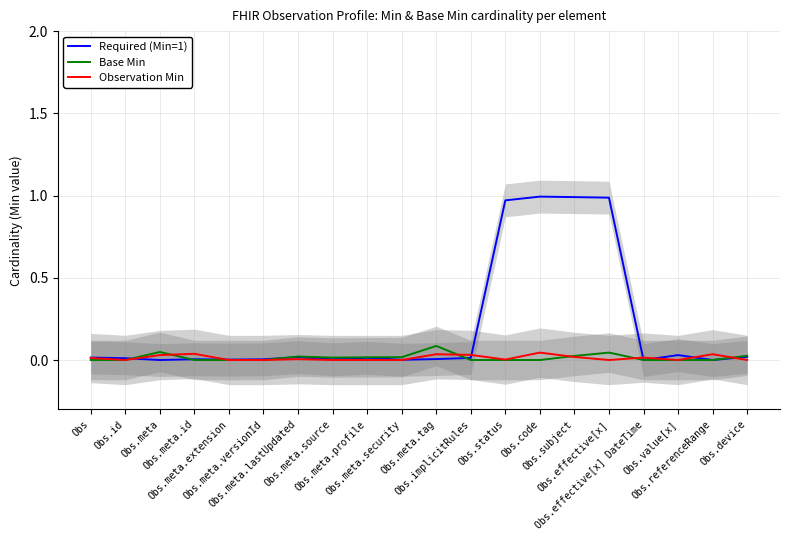

Rank the categories by Observation Min value from highest to lowest.

Obs.code, Obs.meta.id, Obs.meta.tag, Obs.referenceRange, Obs.implicitRules, Obs.meta, Obs.subject, Obs.effective[x] DateTime, Obs, Obs.meta.lastUpdated, Obs.status, Obs.id, Obs.meta.extension, Obs.meta.versionId, Obs.meta.source, Obs.meta.profile, Obs.meta.security, Obs.effective[x], Obs.value[x], Obs.device